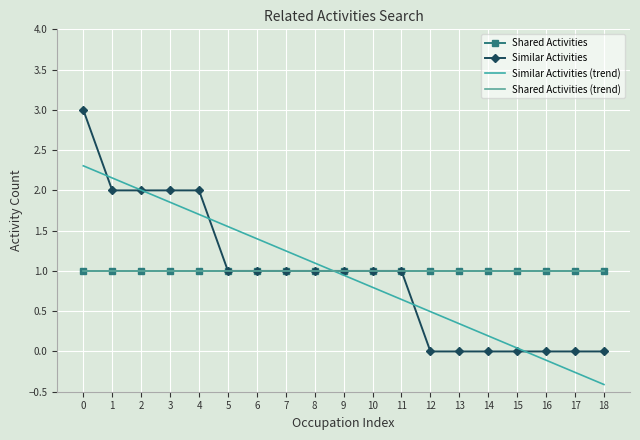

What is the sum of all Similar Activities values?

18.0